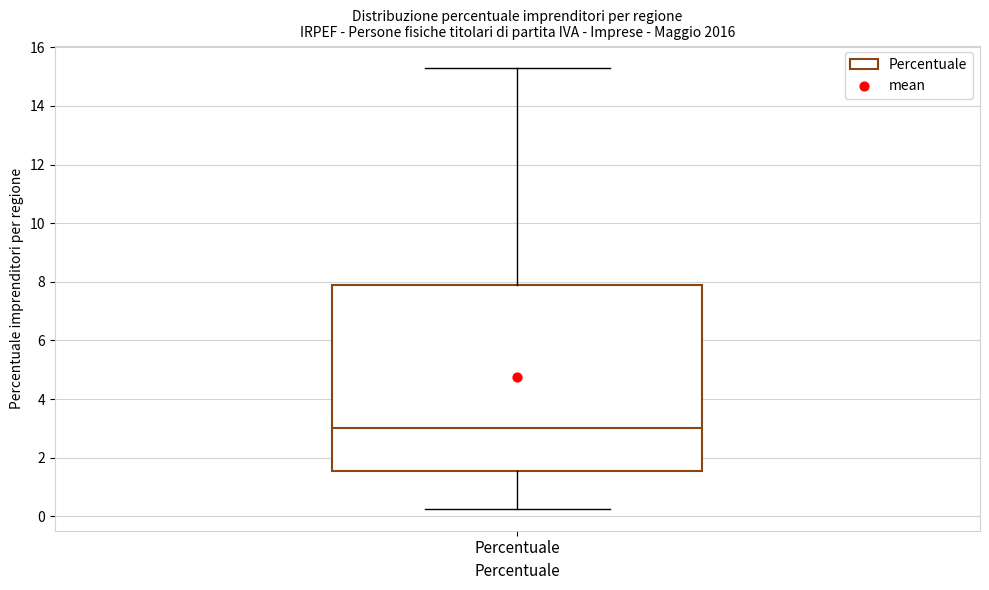

Where does the lower whisker of the box for Percentuale end on the y-axis? The values are not printed on the chart, so give them approximately, as read against the axis.

0.2